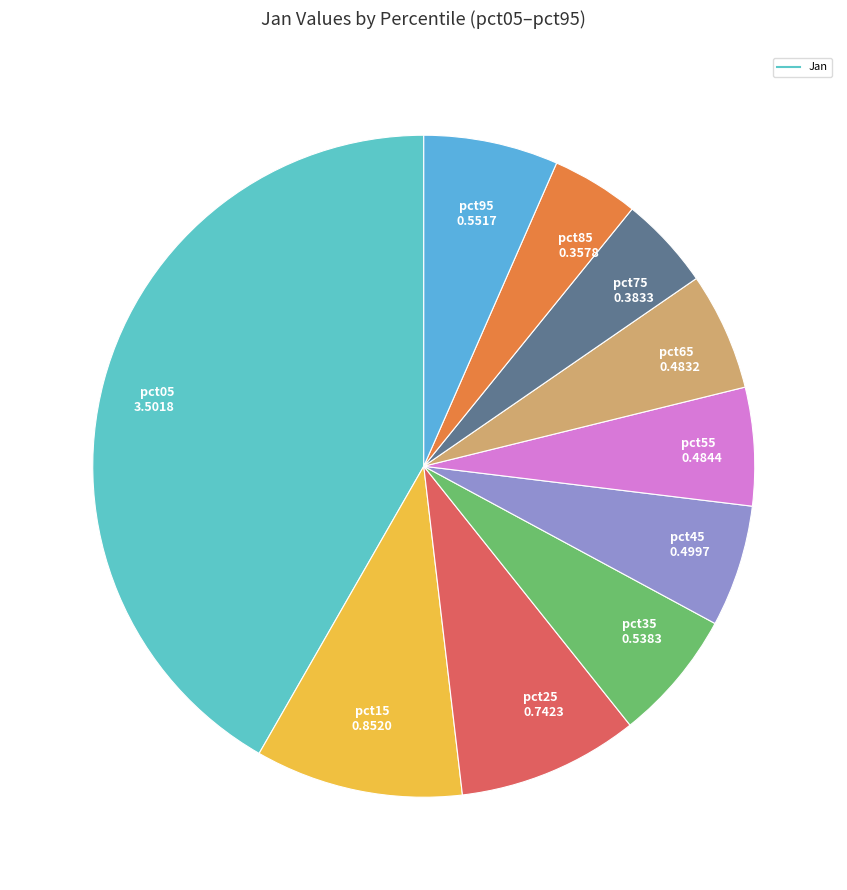

Rank the categories by value from lowest to highest.

pct85, pct75, pct65, pct55, pct45, pct35, pct95, pct25, pct15, pct05